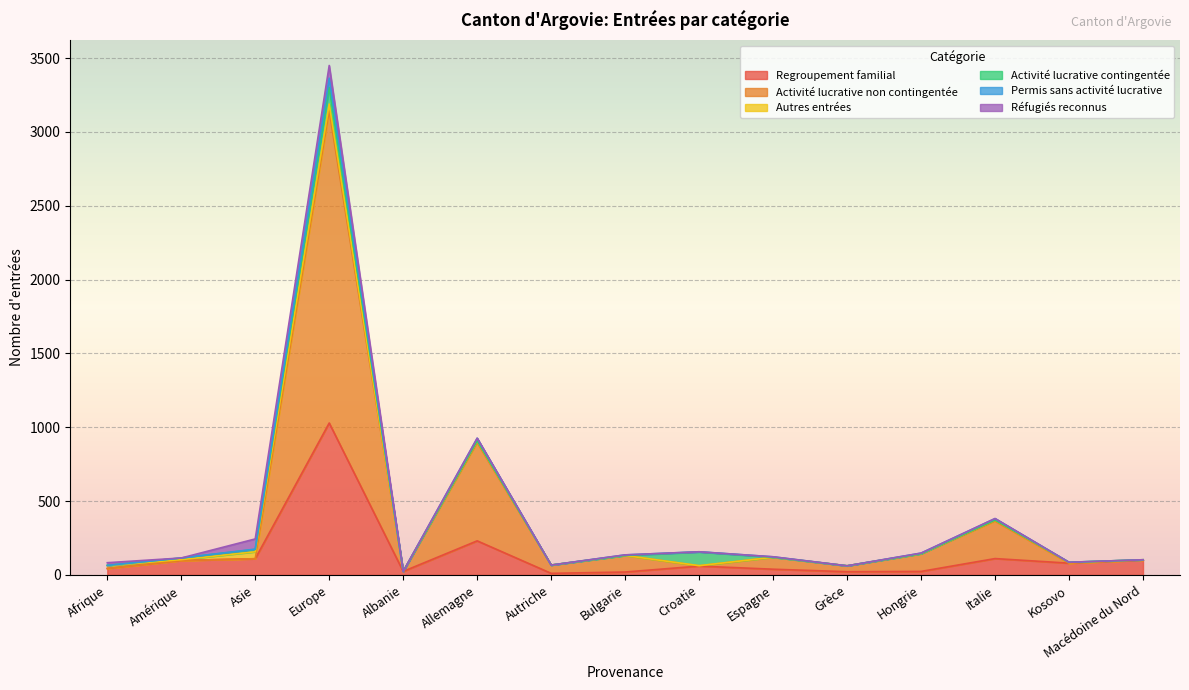

What is the highest value of the Regroupement familial series?

1029